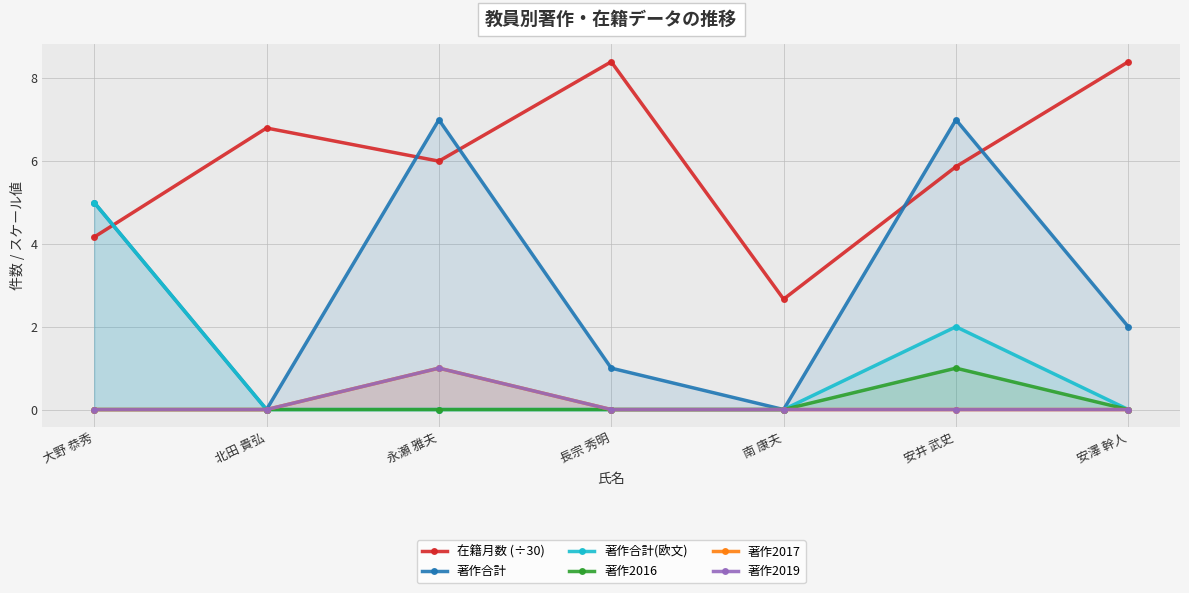

What are all the series names shown in the legend?

在籍月数 (÷30), 著作合計, 著作合計(欧文), 著作2016, 著作2017, 著作2019